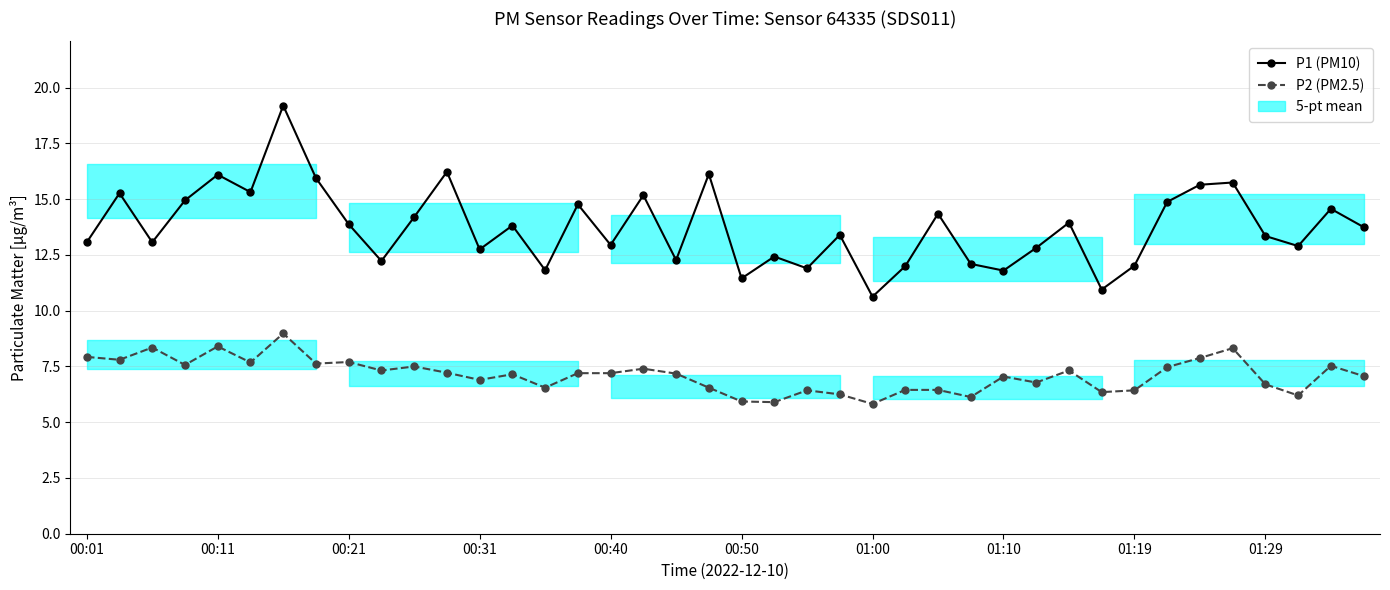

What is the difference between the highest and lowest values at 30?

6.6